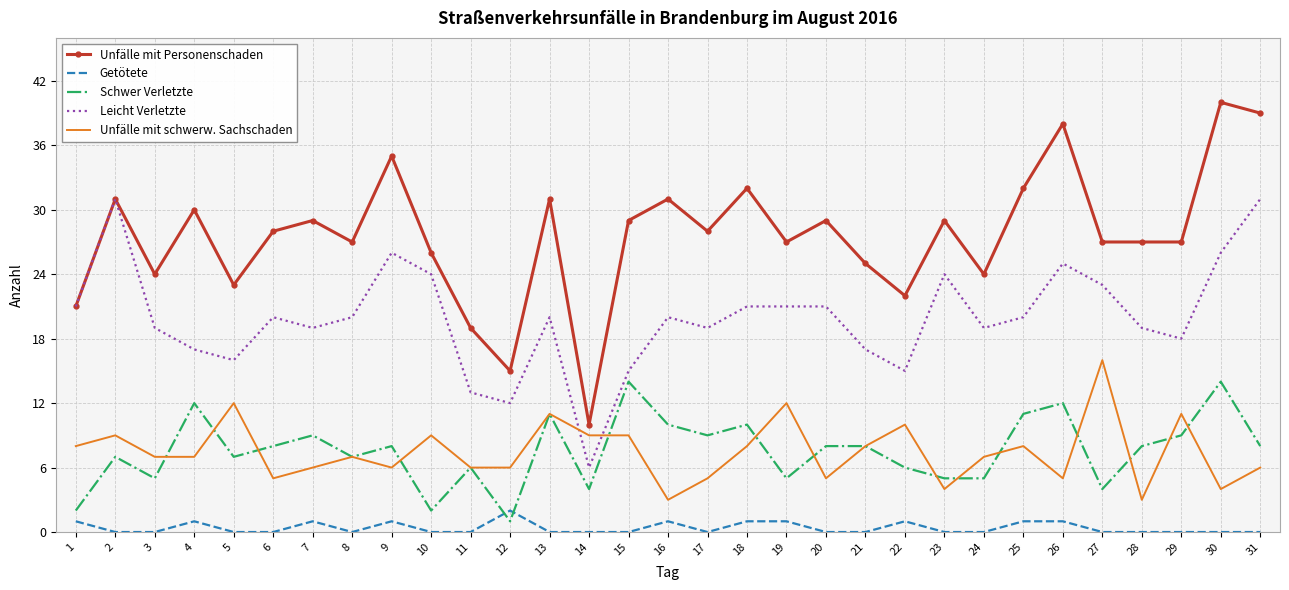

What is the approximate value of Leicht Verletzte at 3?

19